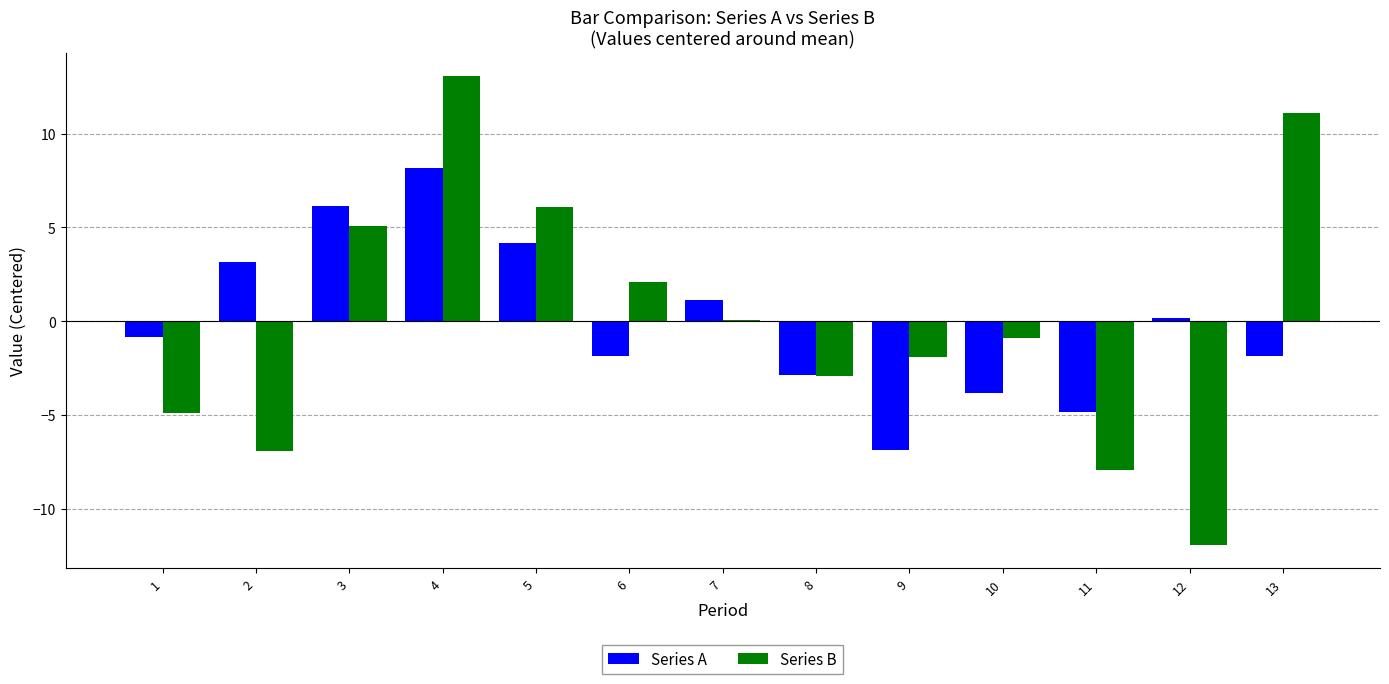

Is the value of Series A at 11 greater than the value of Series B at 10?

No